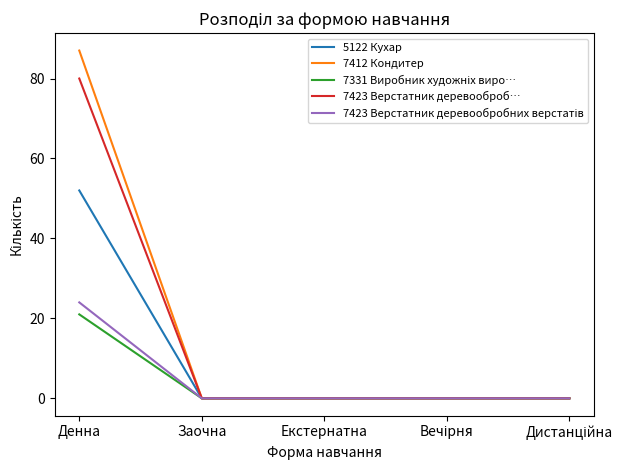

What is the maximum value for 7412 Кондитер?

87